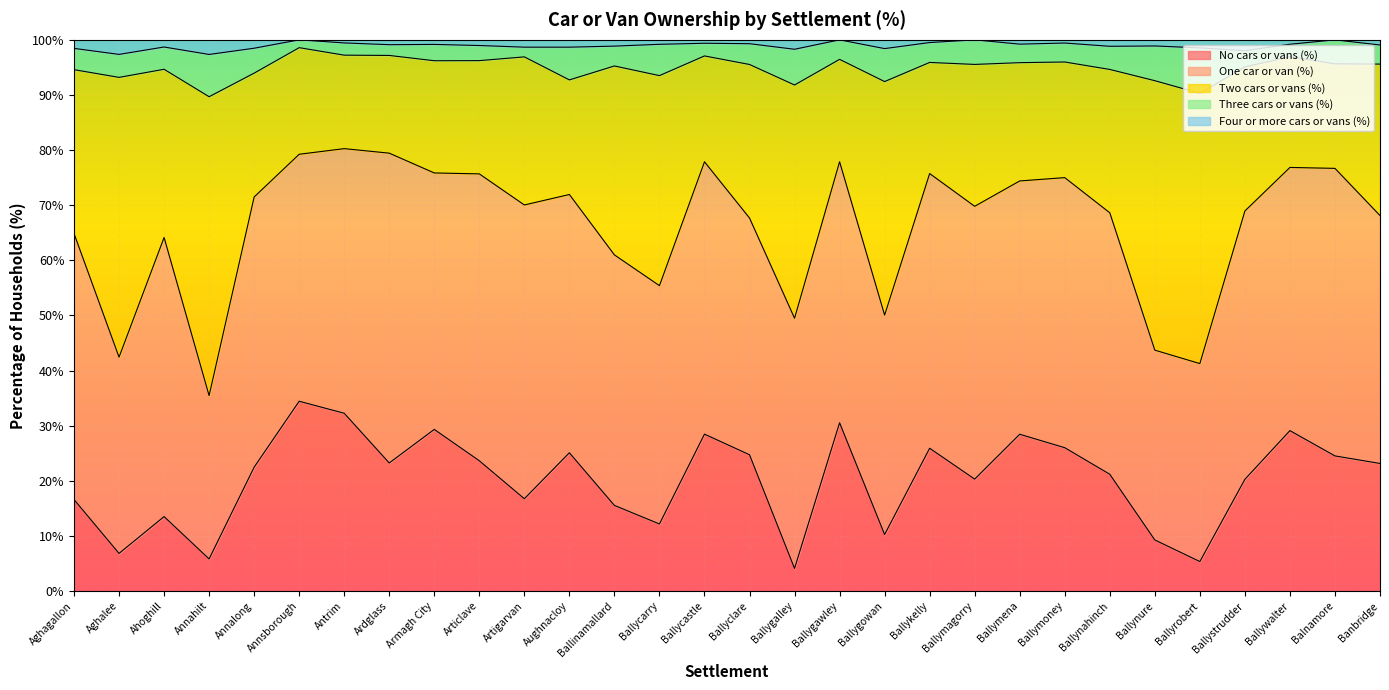

In Four or more cars or vans (%), how many points are lower than both neighbors (excluding endpoints)?

9